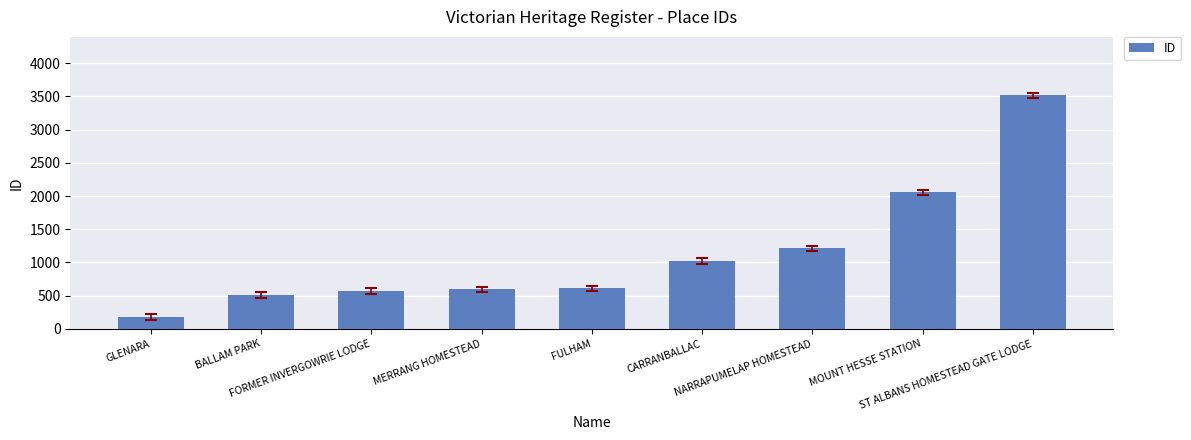

Is it true that the value at MERRANG HOMESTEAD is 594?

True